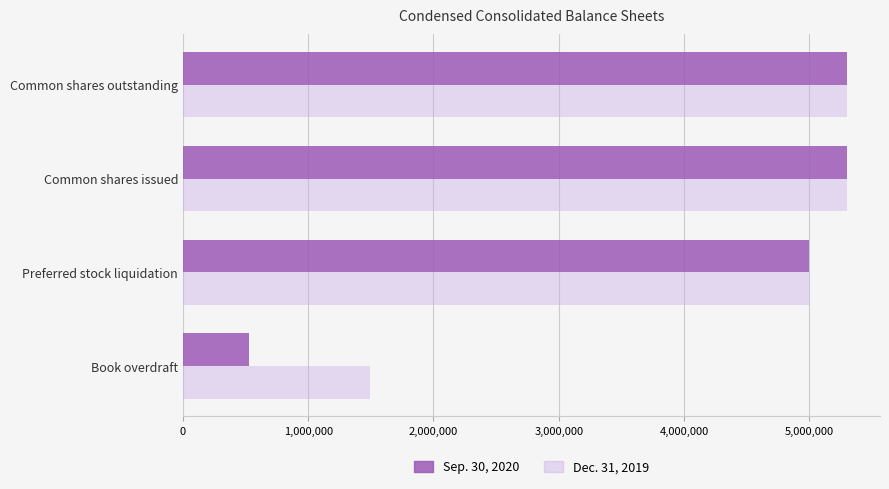

Rank the series at Book overdraft from lowest to highest value.

Sep. 30, 2020, Dec. 31, 2019